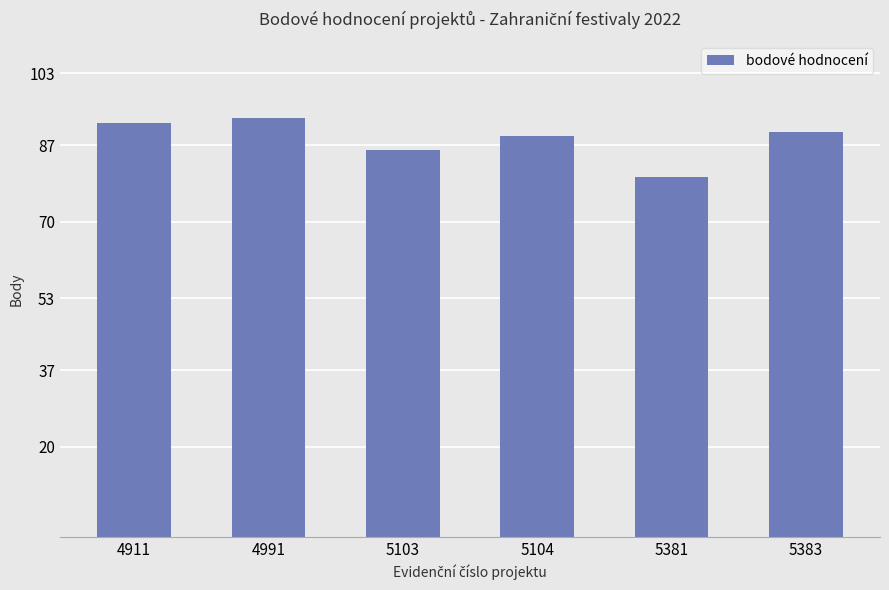

What is the difference between the values at 5103 and 4911?

6